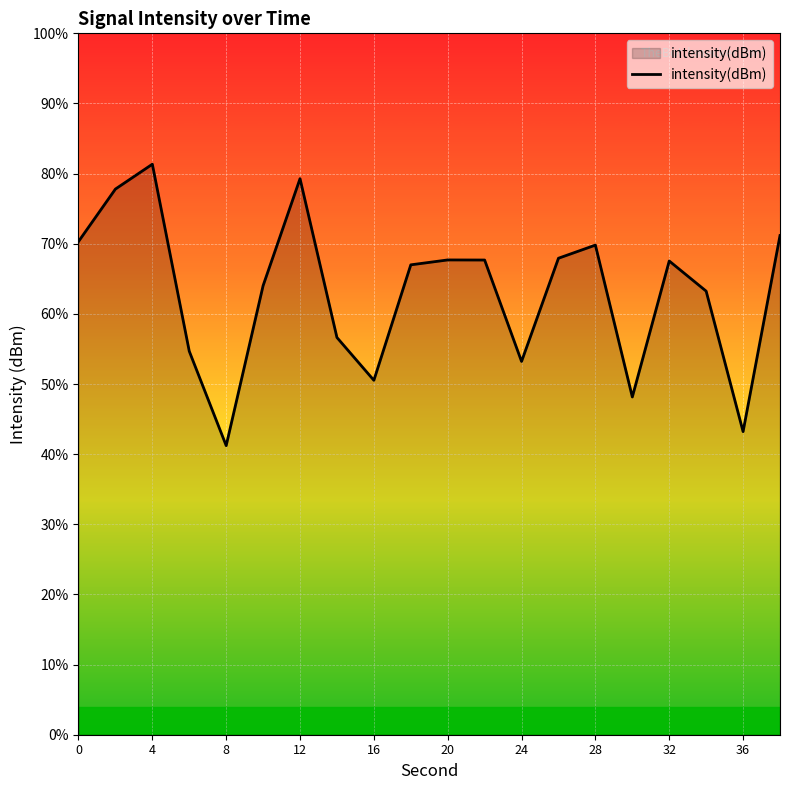

Does the chart display data point markers on the line(s)?

No